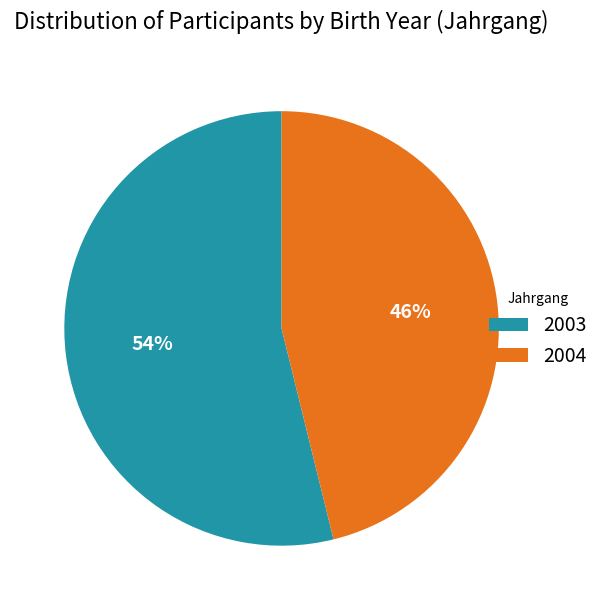

Which category has the smallest portion of the pie?

2004